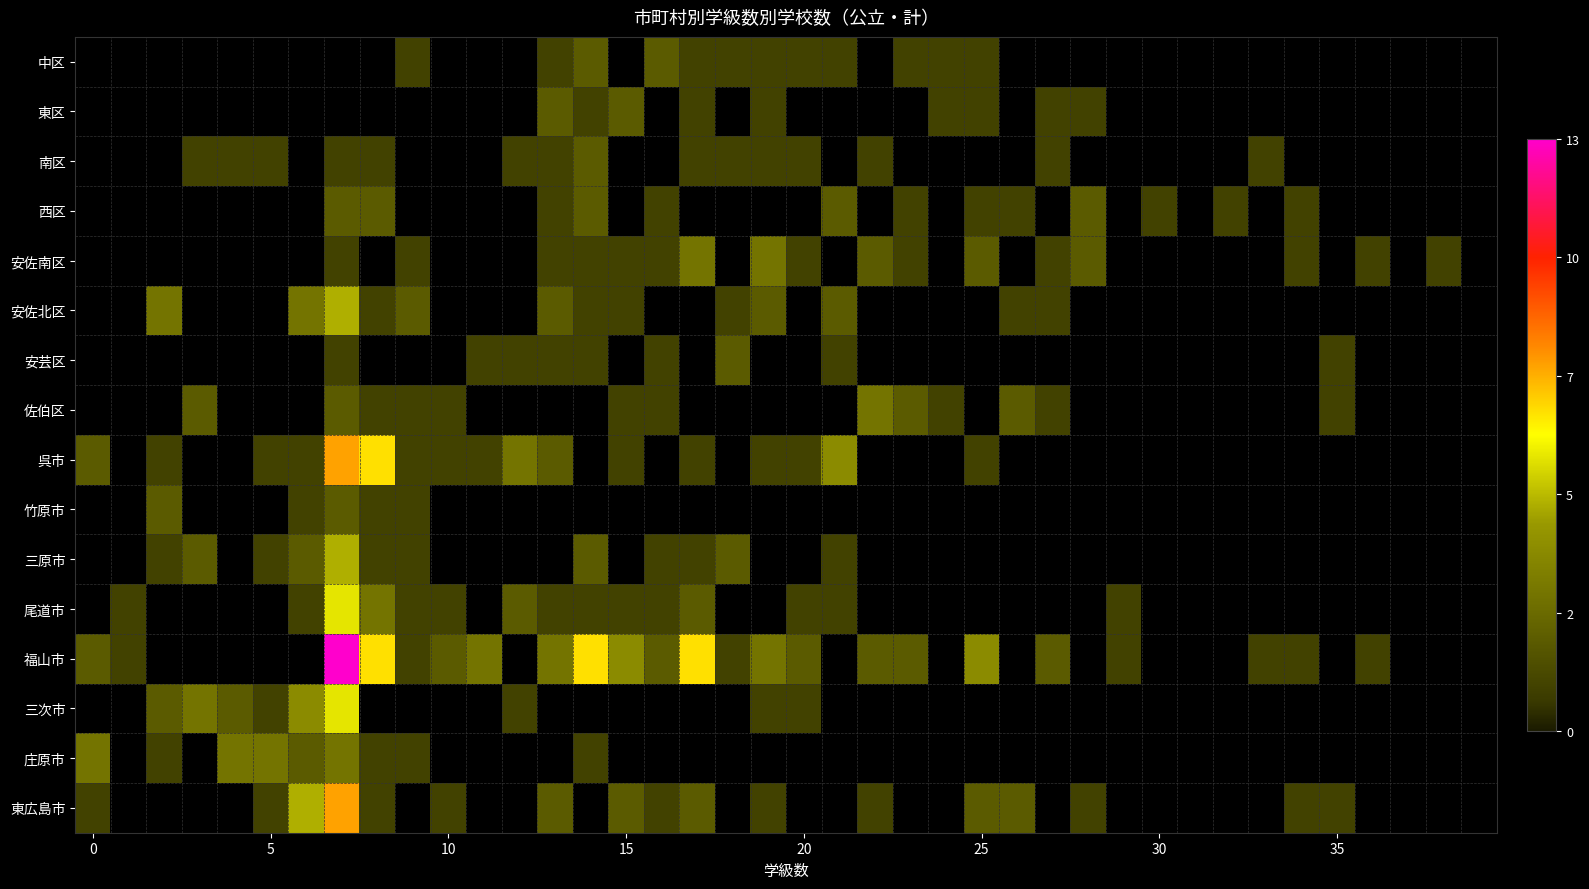

How many data points in 三次市 are above 1?

5